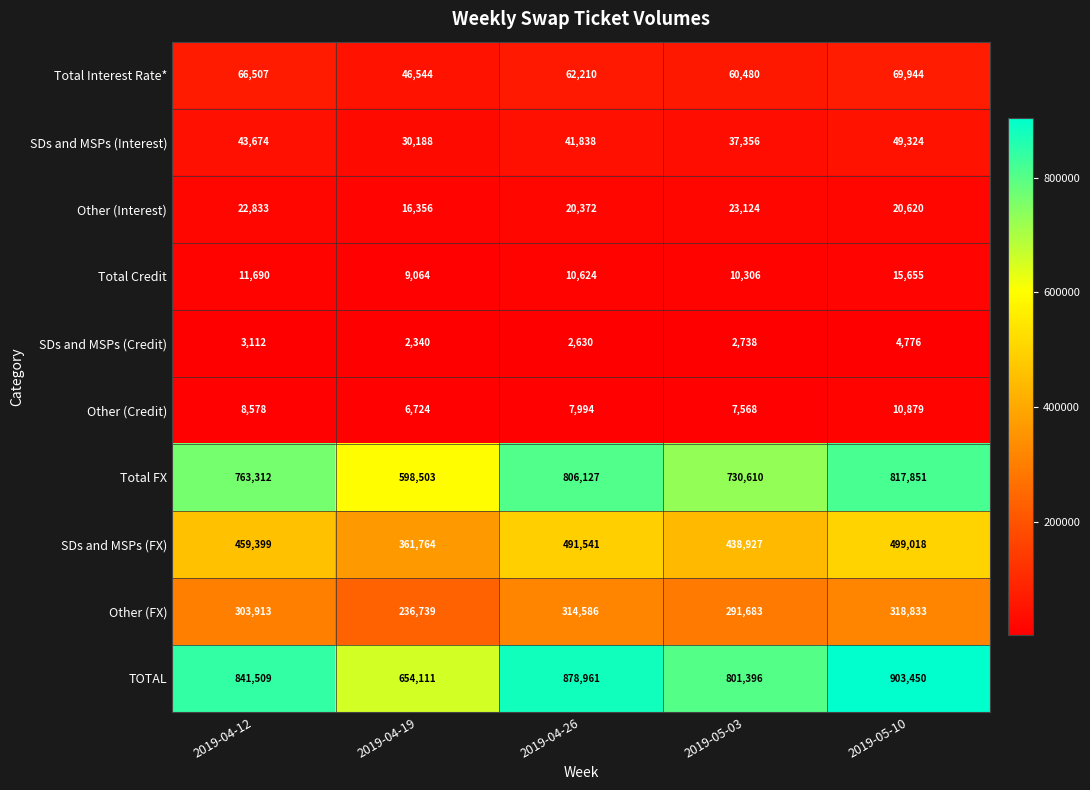

Which label corresponds to the largest value in the chart?

2019-05-10